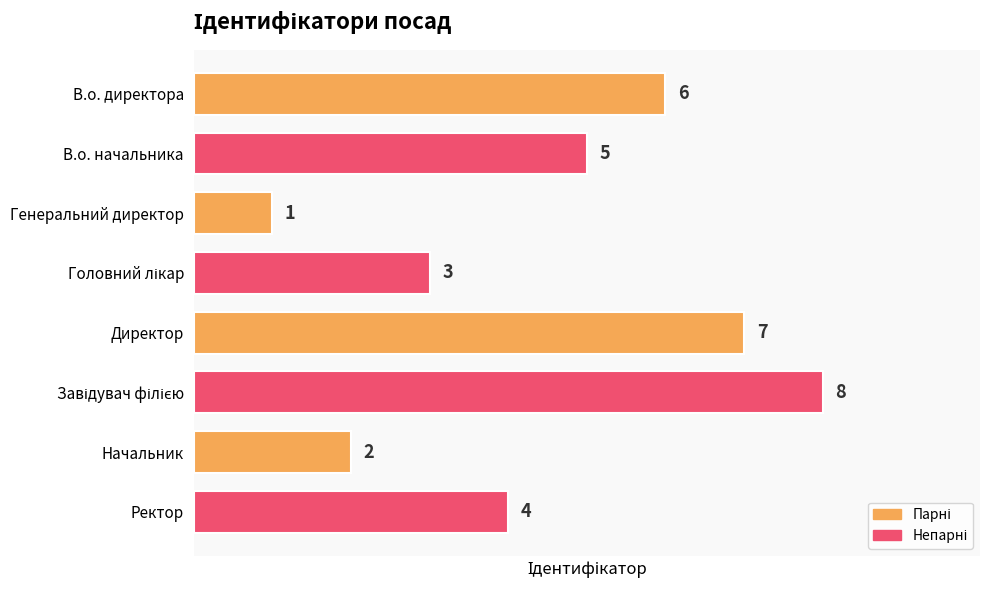

What is the label of the 4th bar from the bottom?

Директор